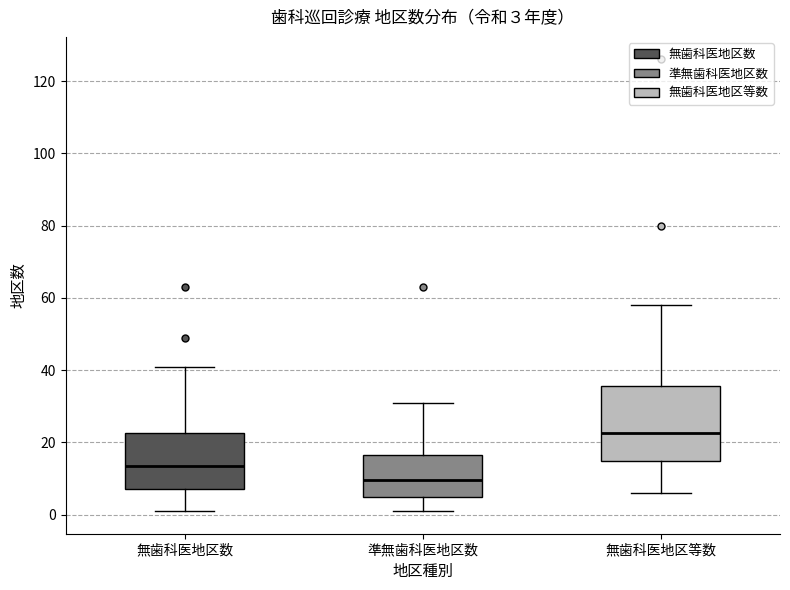

Comparing the boxes themselves (not the whiskers), which one is the tallest?

無歯科医地区等数